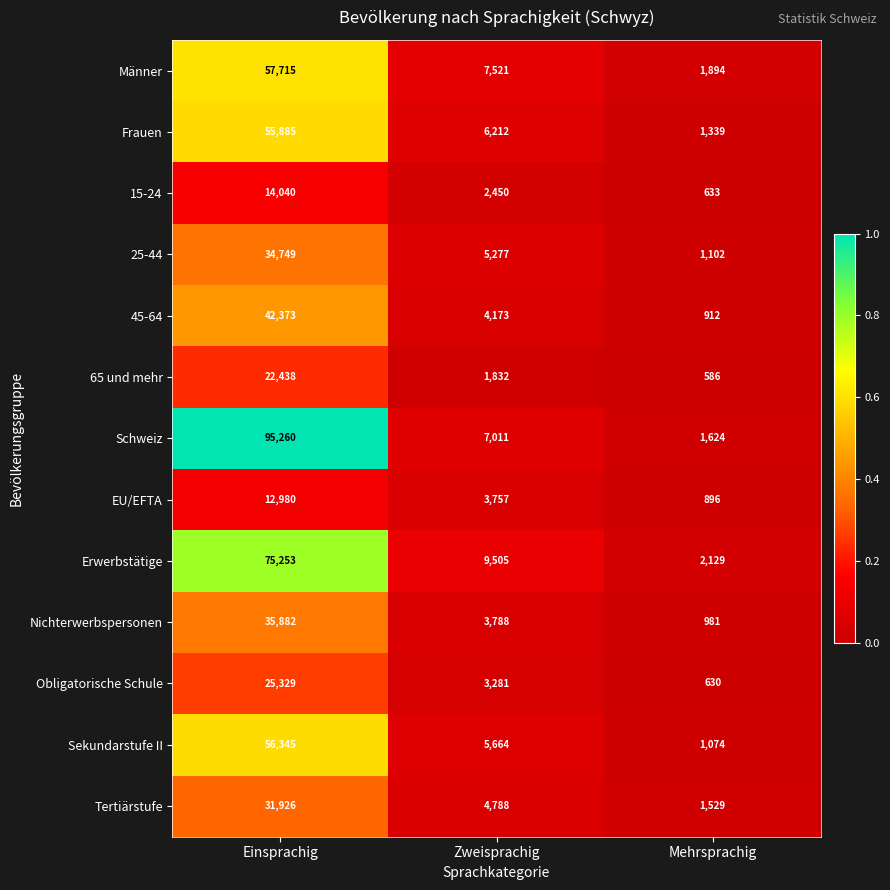

Which label corresponds to the smallest value in the chart?

Mehrsprachig